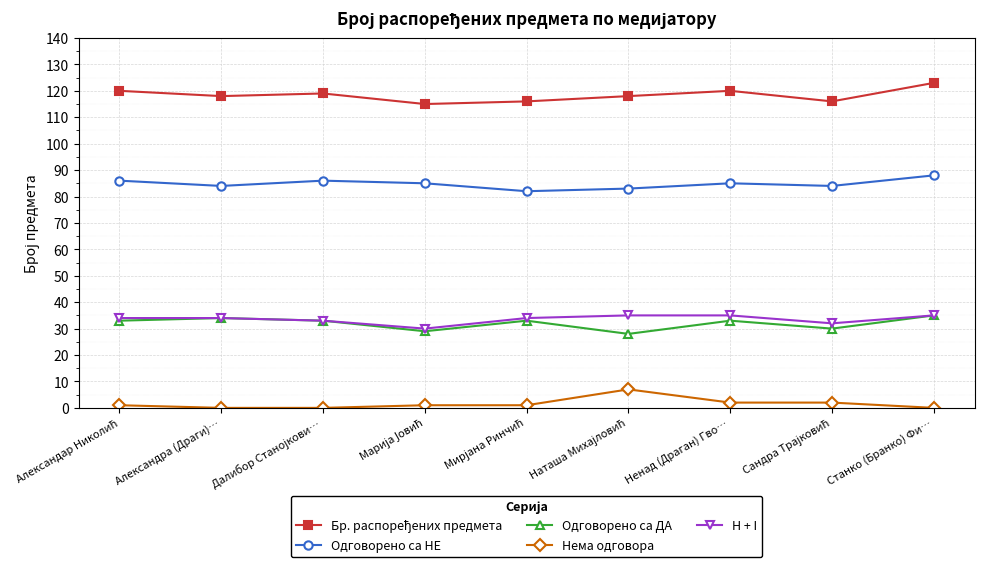

What is the label of the 1st point from the right?

Станко (Бранко) Фи…